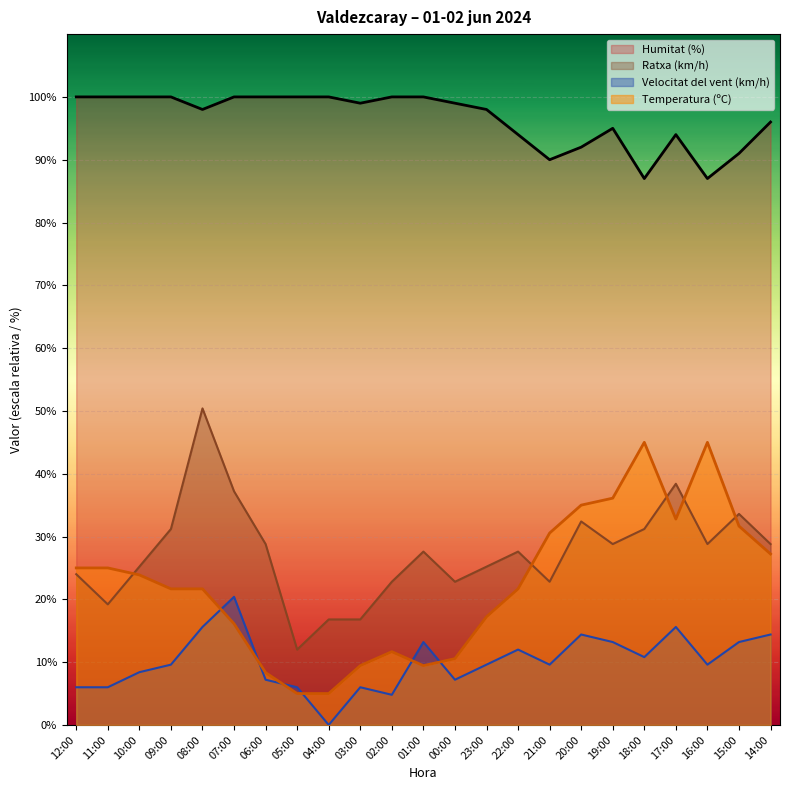

Where is the first local minimum for Ratxa (km/h)?

11:00